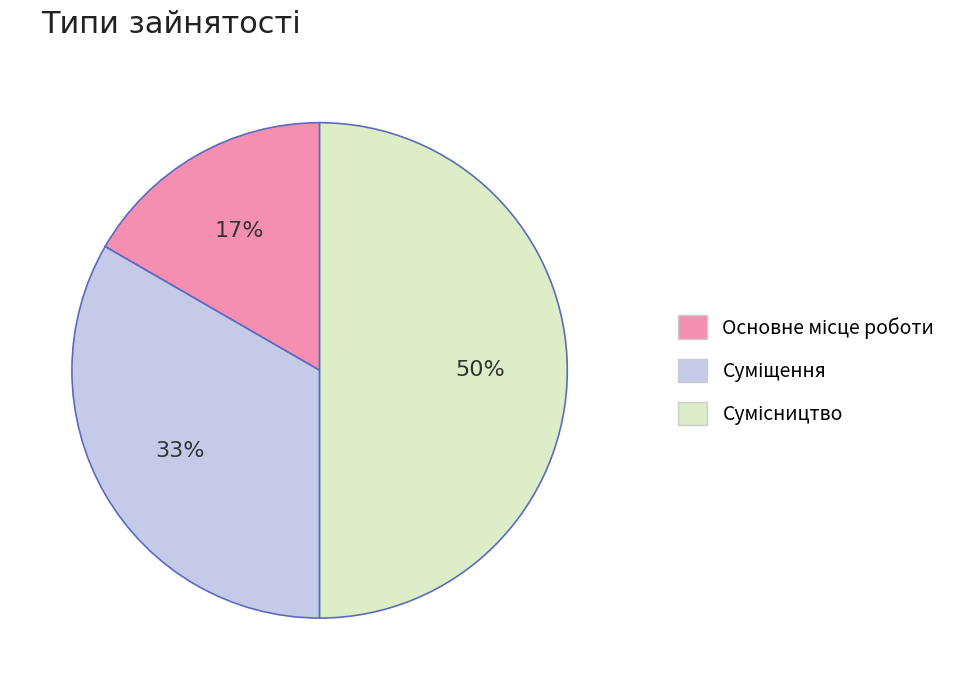

To the nearest percent, what is the difference between the largest and smallest slice percentages?

33%